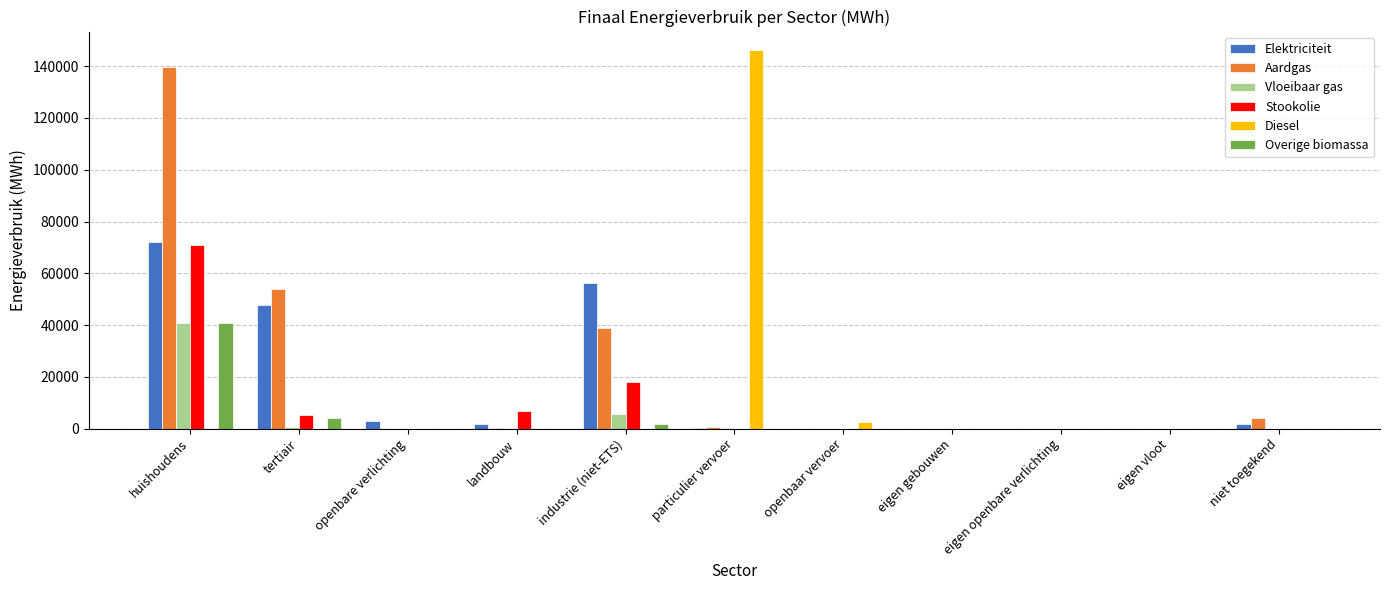

How many values in the Aardgas series exceed 206?

6